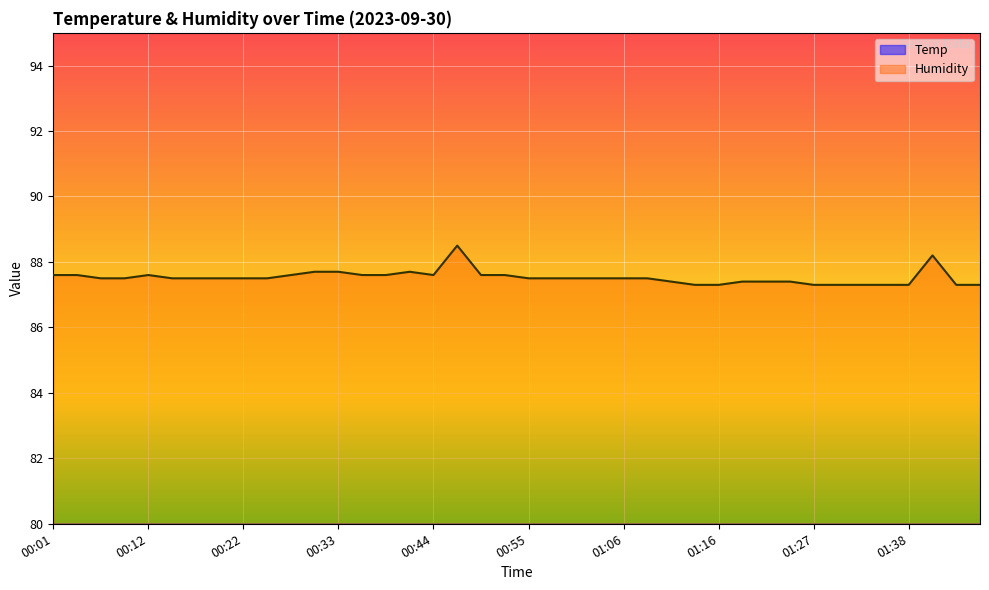

Rank the series at 00:39 from lowest to highest value.

Temp, Humidity